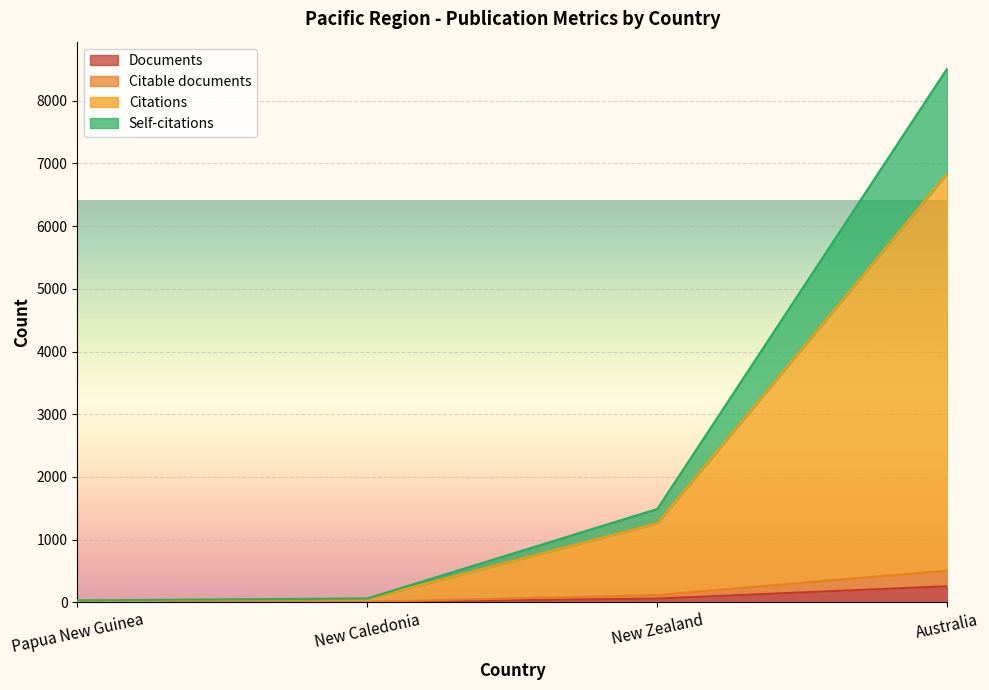

The value of Self-citations at New Caledonia is 60. True or false?

True